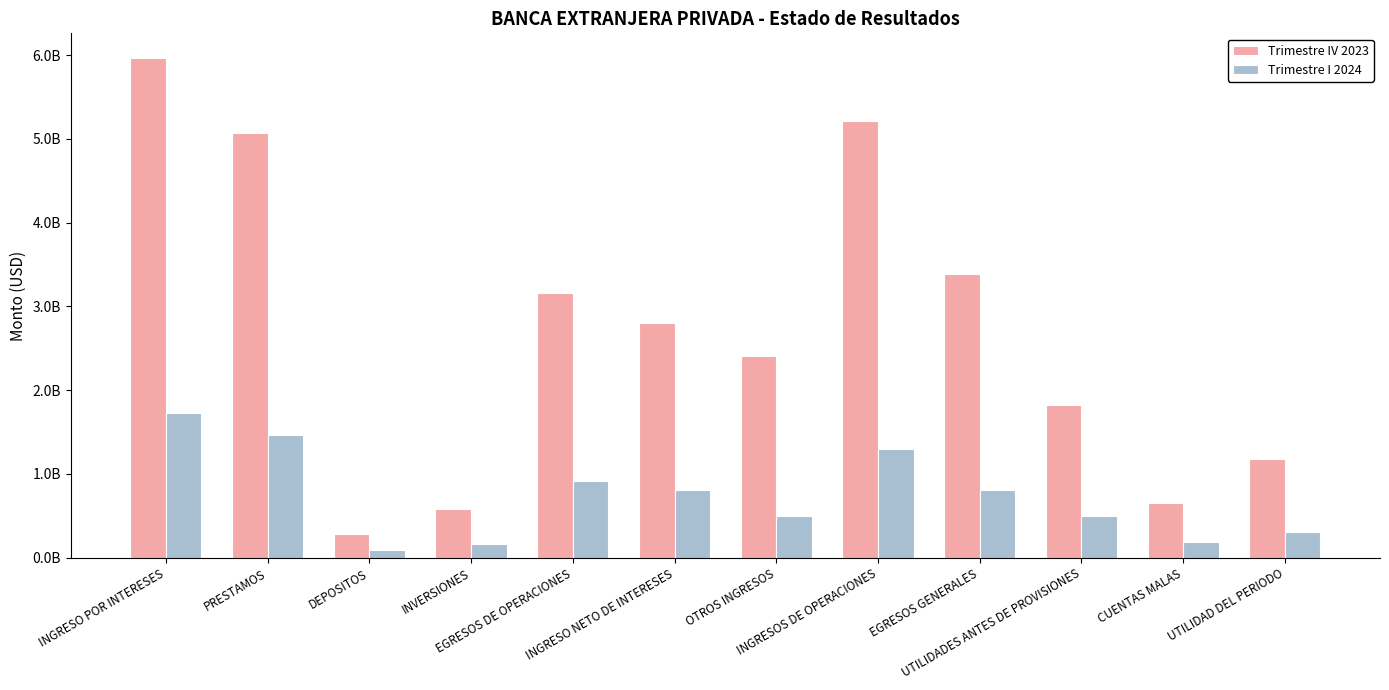

What is the total value across all series at OTROS INGRESOS?

2901733409.0